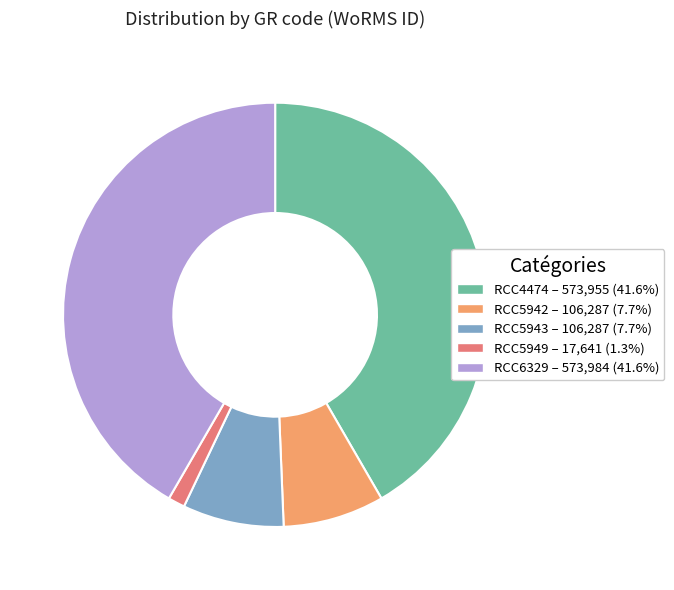

What is the ratio of the value at RCC5949 to the value at RCC5943?

0.2